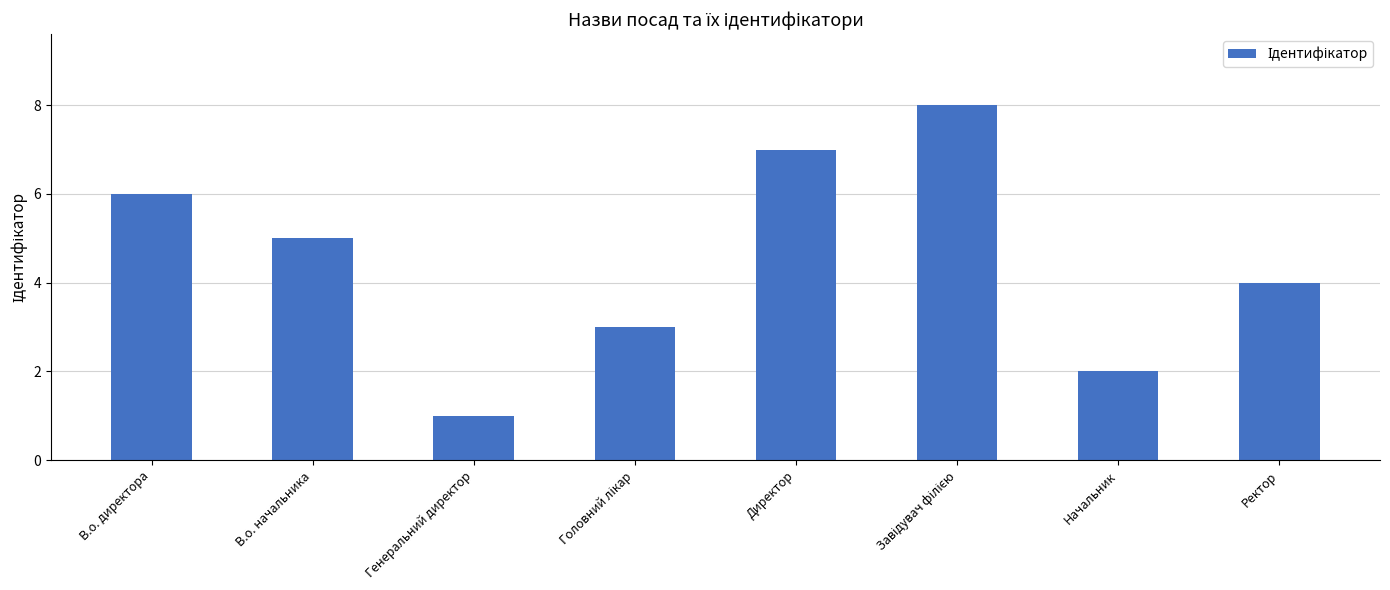

What is the change in value from В.о. начальника to Генеральний директор?

-4